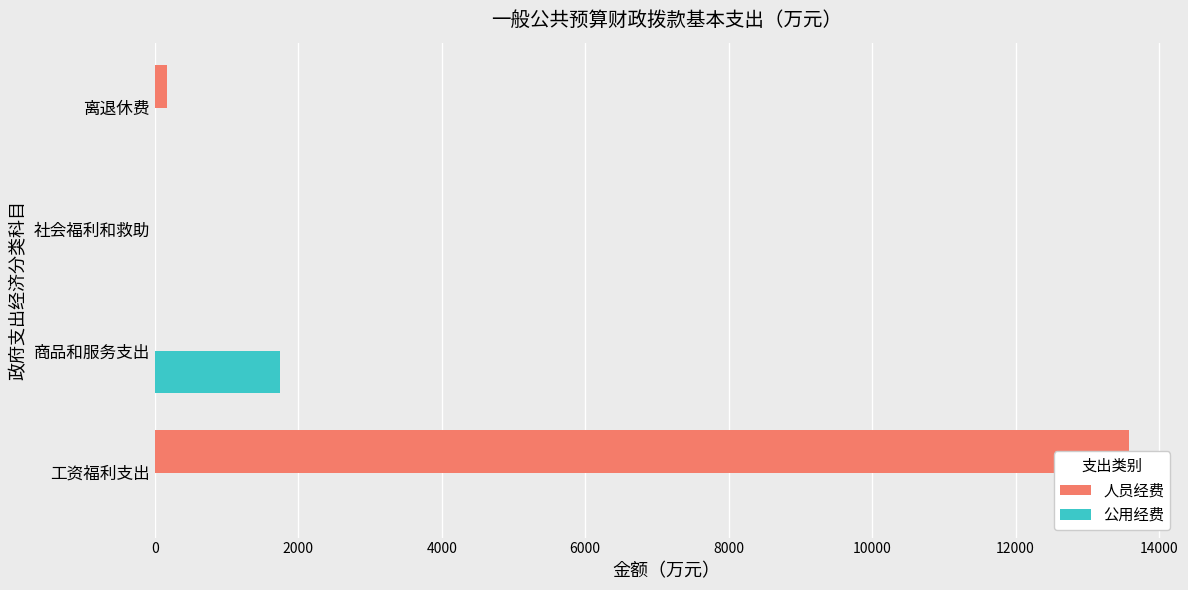

Between 商品和服务支出 and 社会福利和救助, which series saw the biggest shift?

公用经费